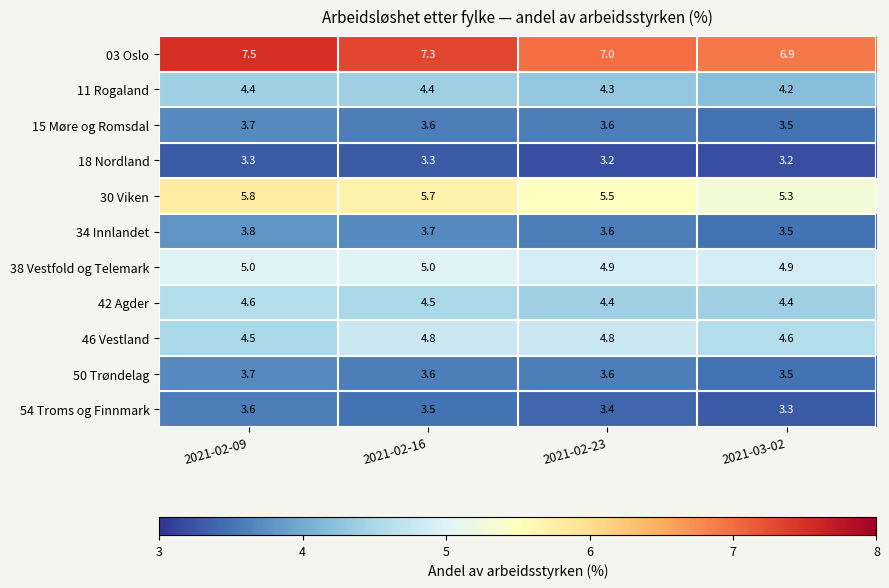

What is the highest value of the 03 Oslo series?

7.5